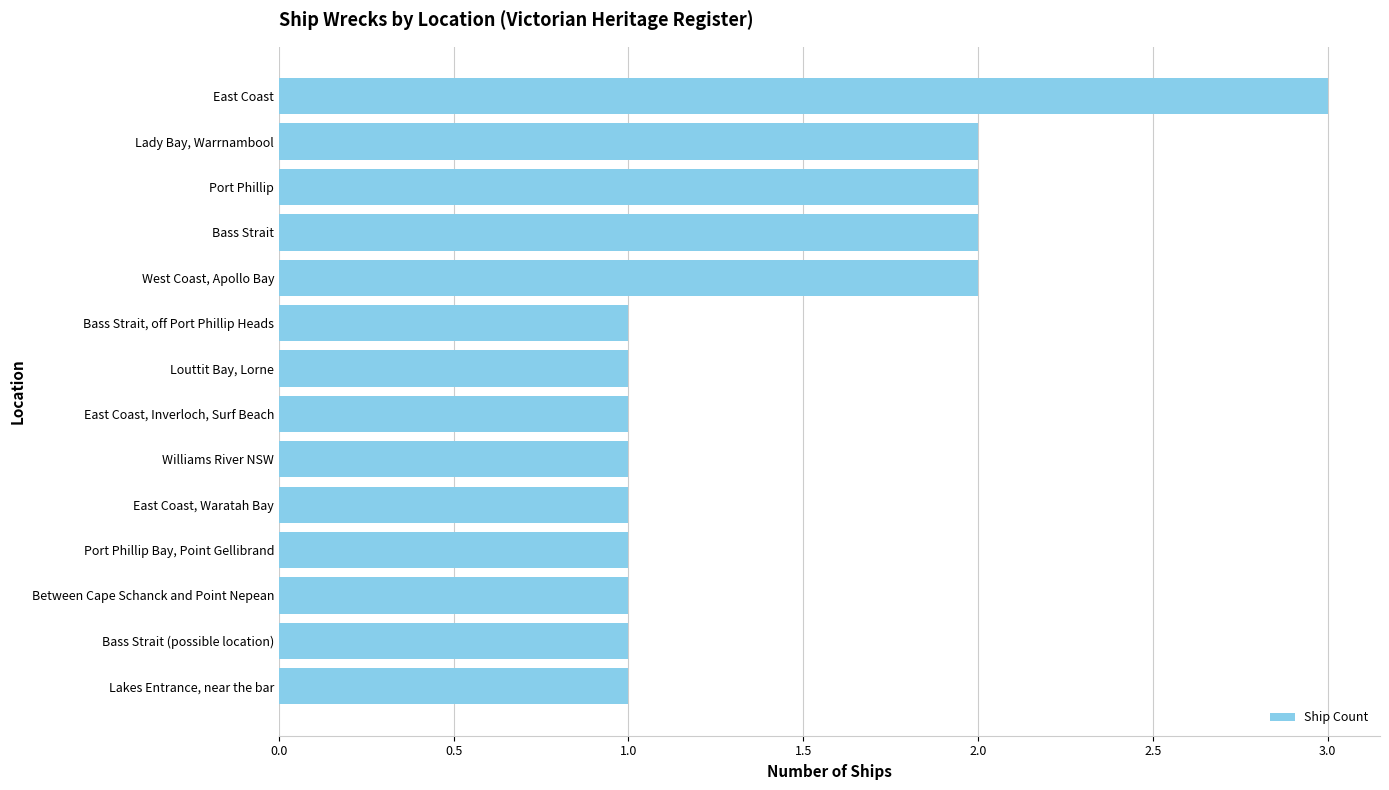

The value at Lakes Entrance, near the bar is 1. True or false?

True